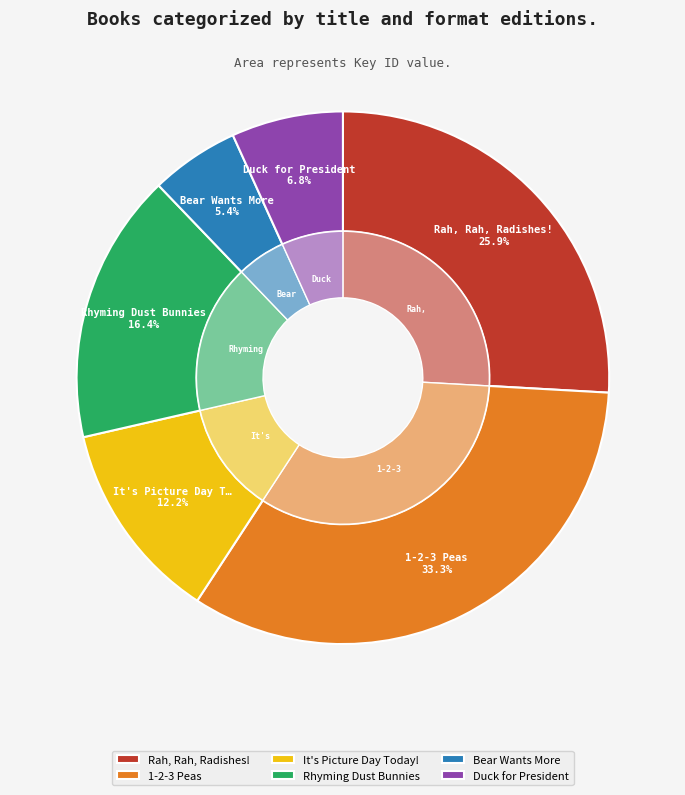

What portion of the pie excludes It's Picture Day Today!?

87.8%